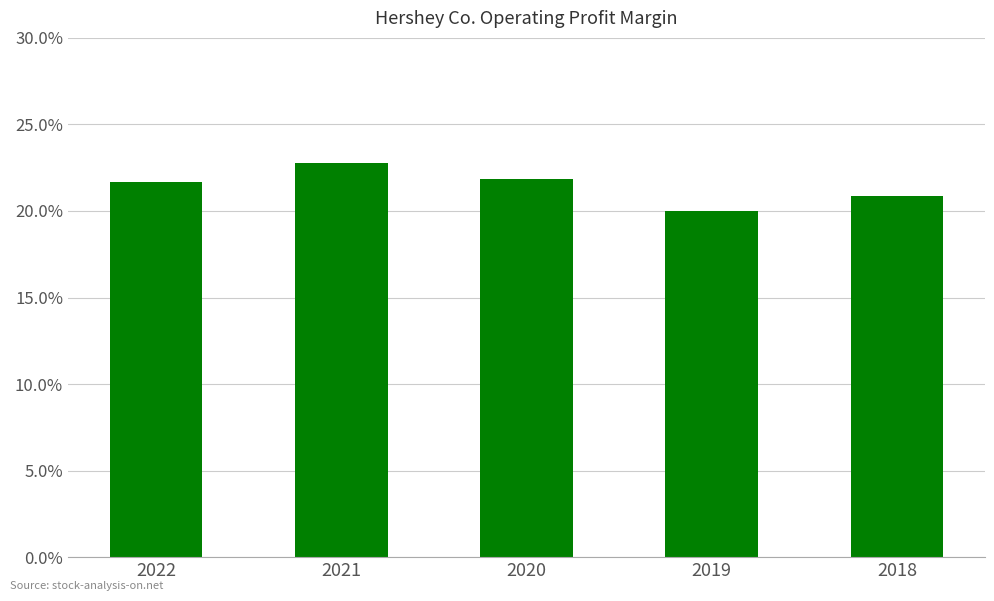

Reading left to right, list all the values displayed in this chart.

2022=0.2	2021=0.2	2020=0.2	2019=0.2	2018=0.2